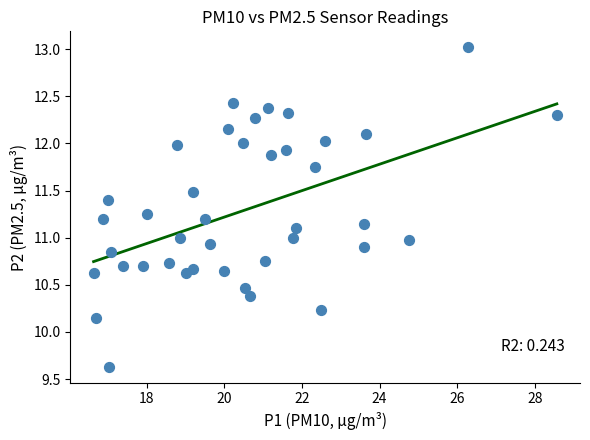

What is the range of X values (max minus min)?

11.9